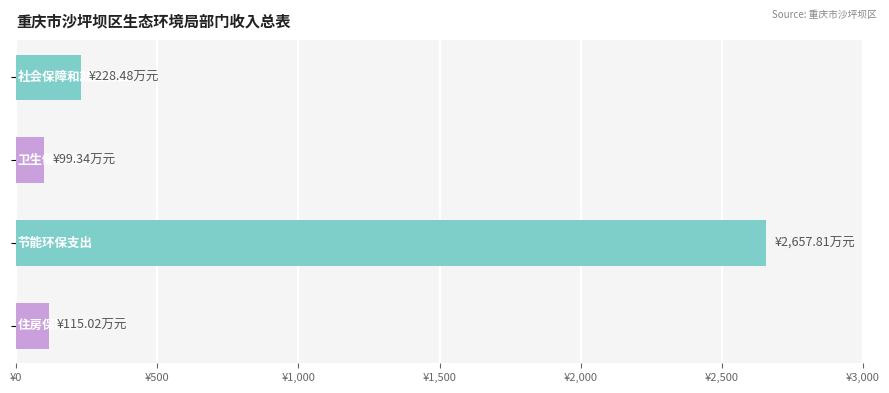

Are the bars horizontal?

Yes